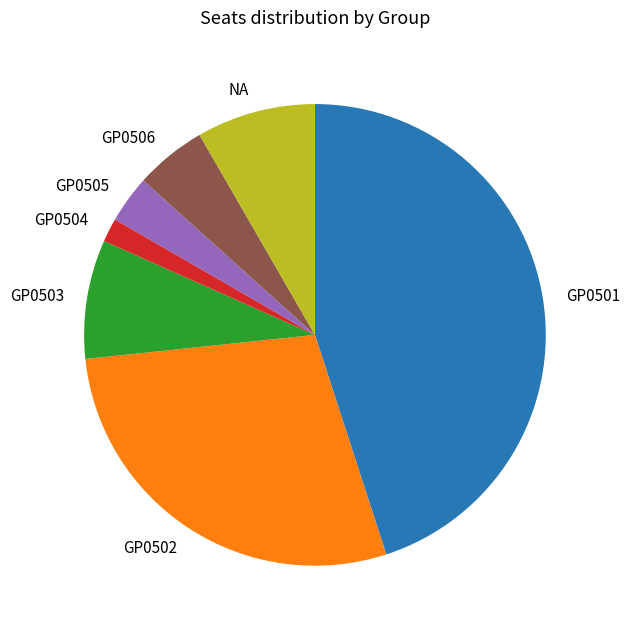

Is there a majority slice in this chart?

No